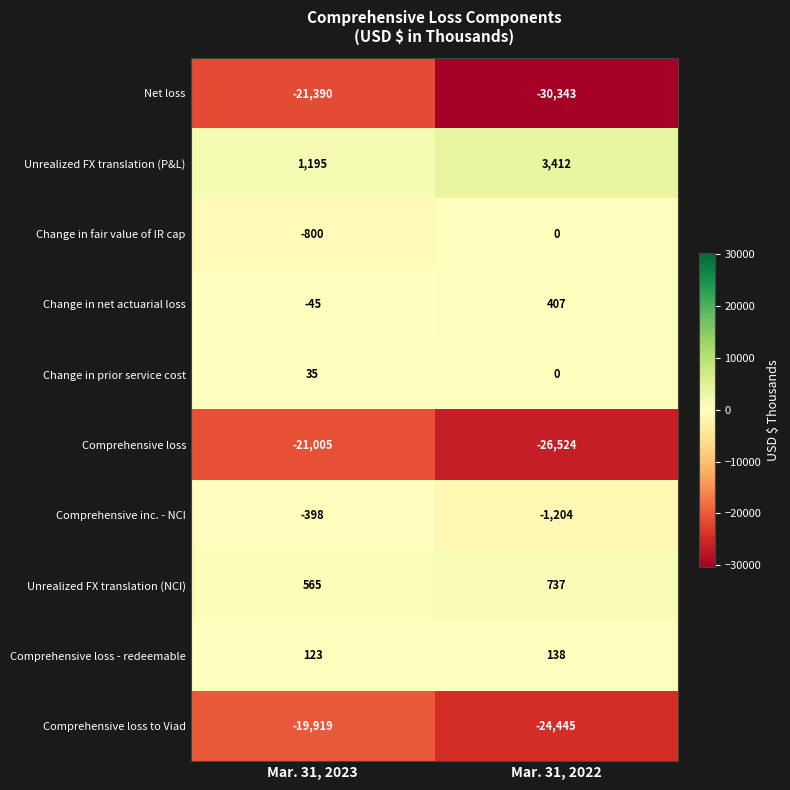

True or false: Change in net actuarial loss has a value of 694 at Mar. 31, 2022.

False